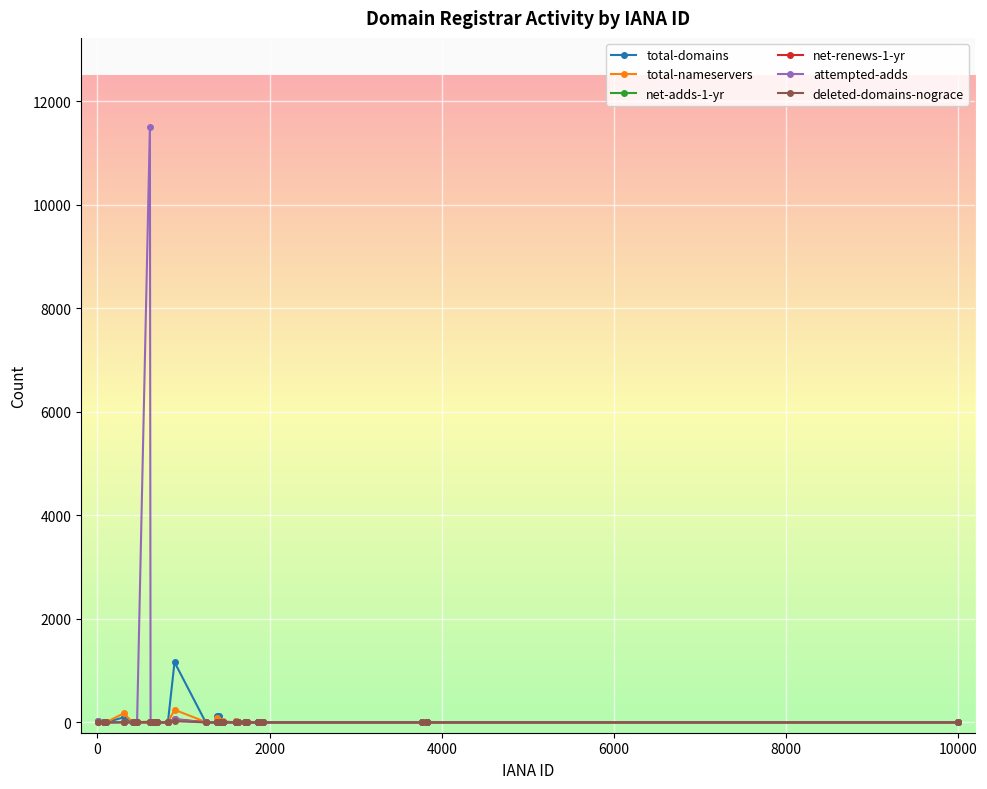

True or false: attempted-adds and net-renews-1-yr cross at least once.

True